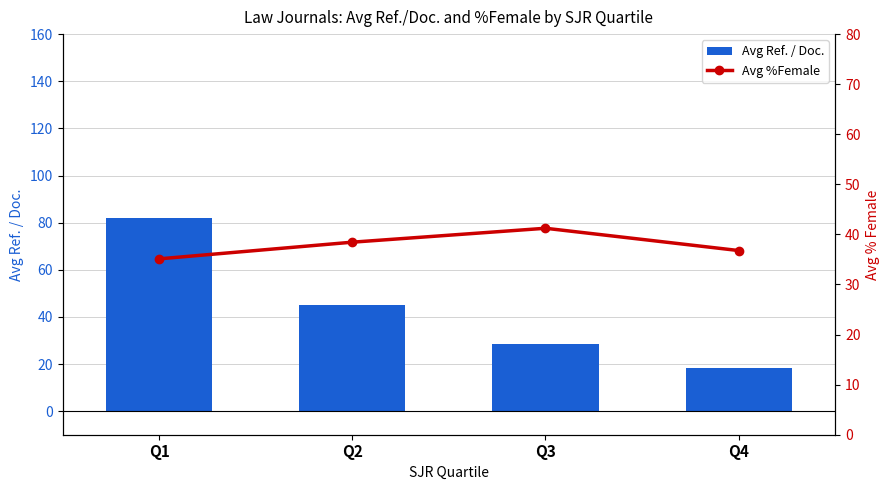

Which category has the lowest value across all series?

Q4